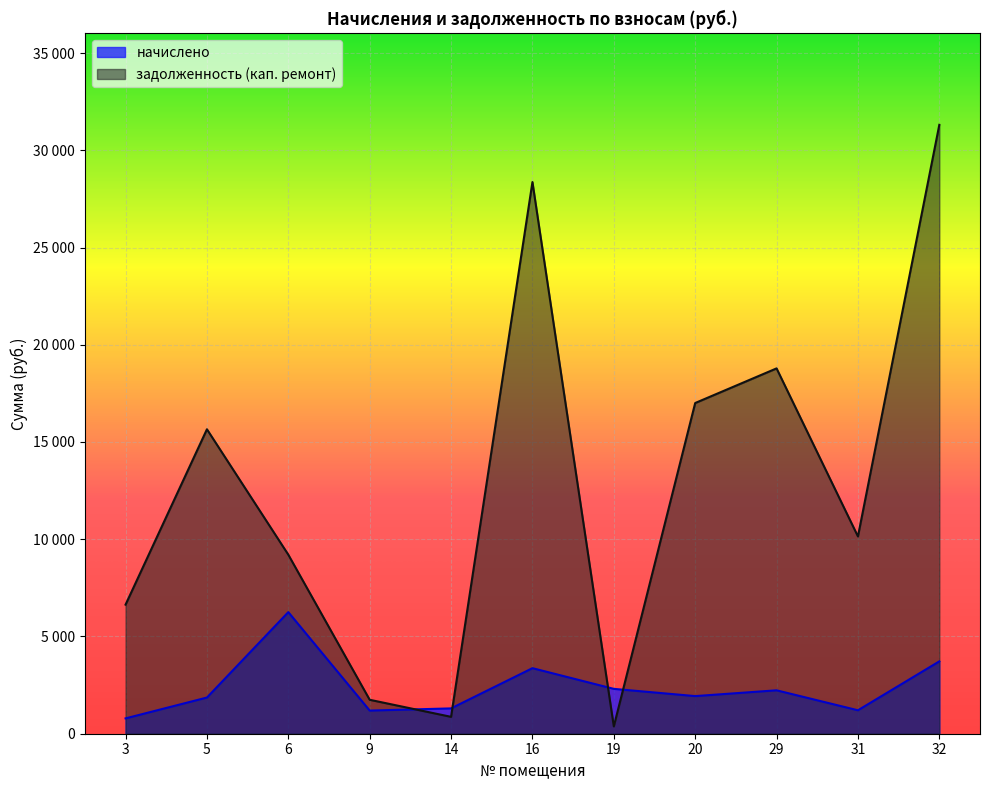

True or false: начислено and задолженность (кап. ремонт) cross at least once.

True